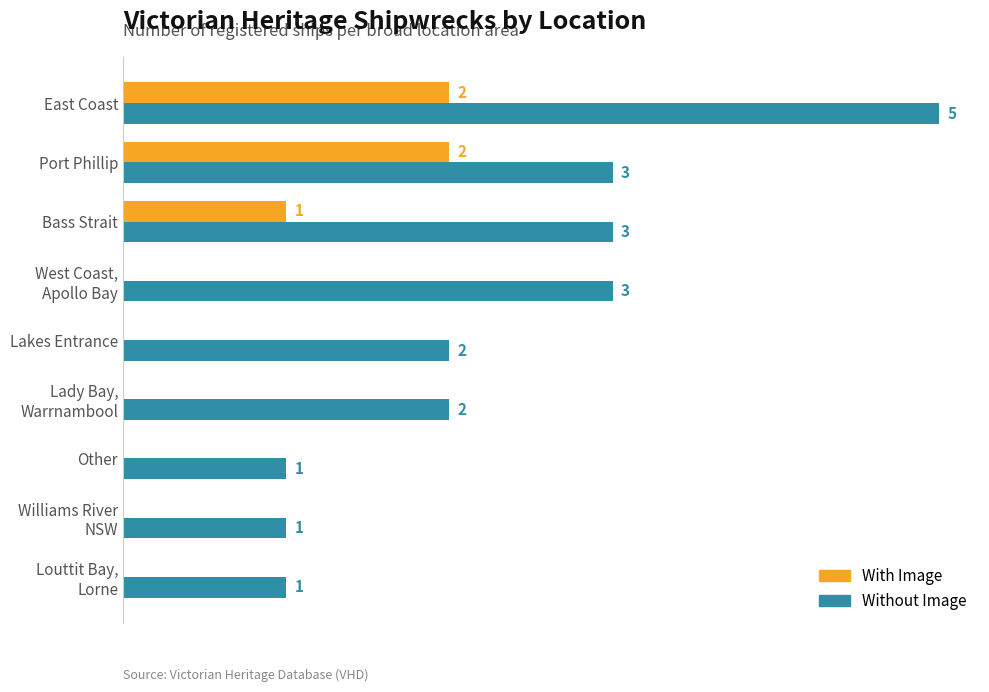

Which series has the largest total across all categories?

Without Image